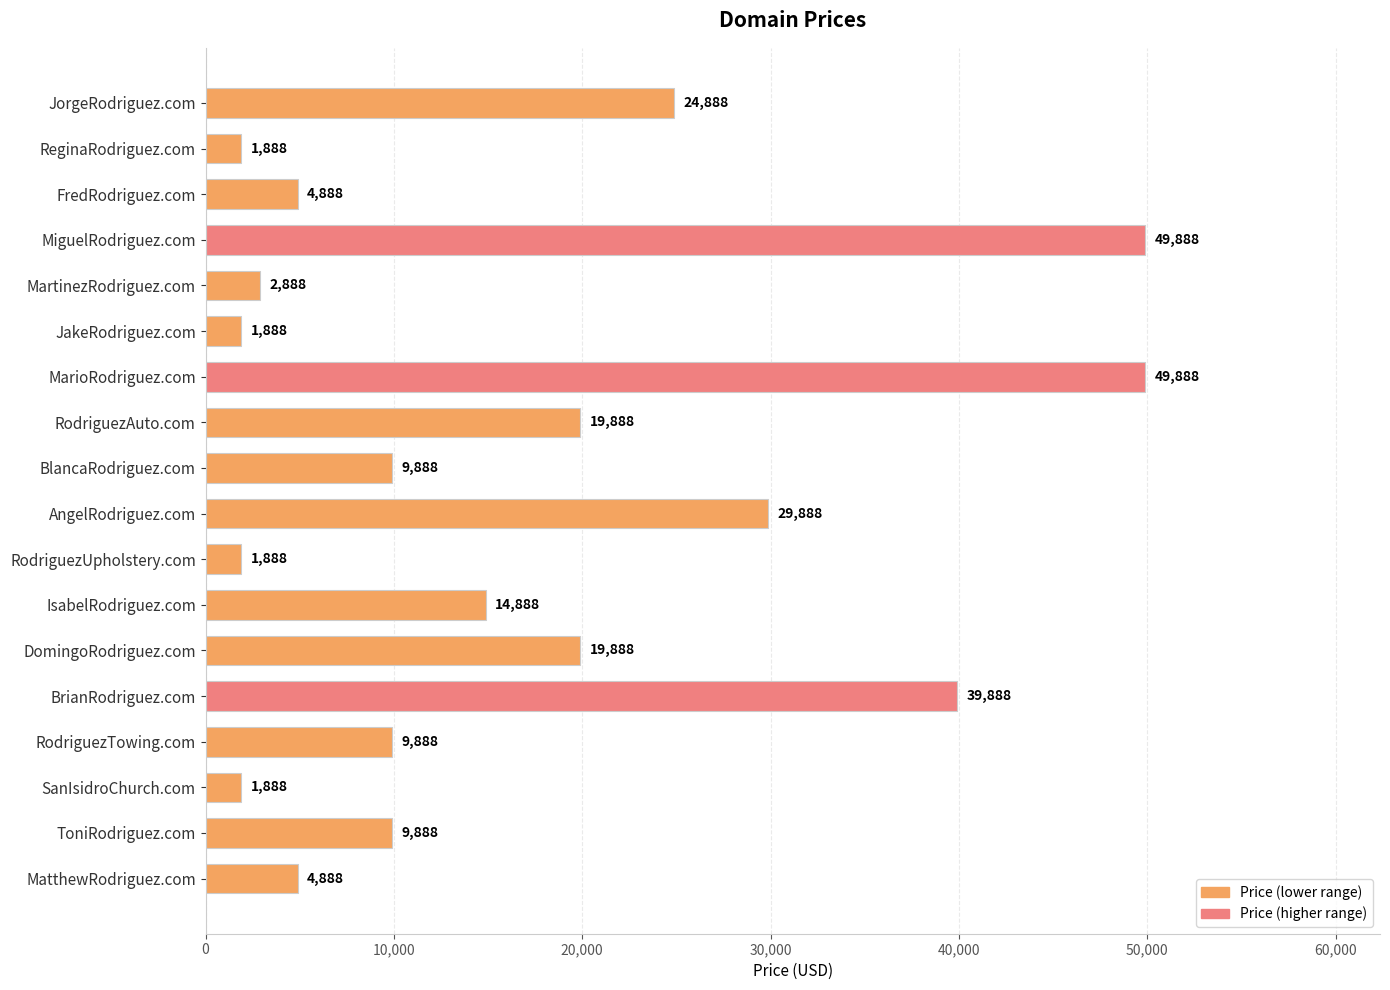

Is it true that the value at RodriguezTowing.com is 6628?

False